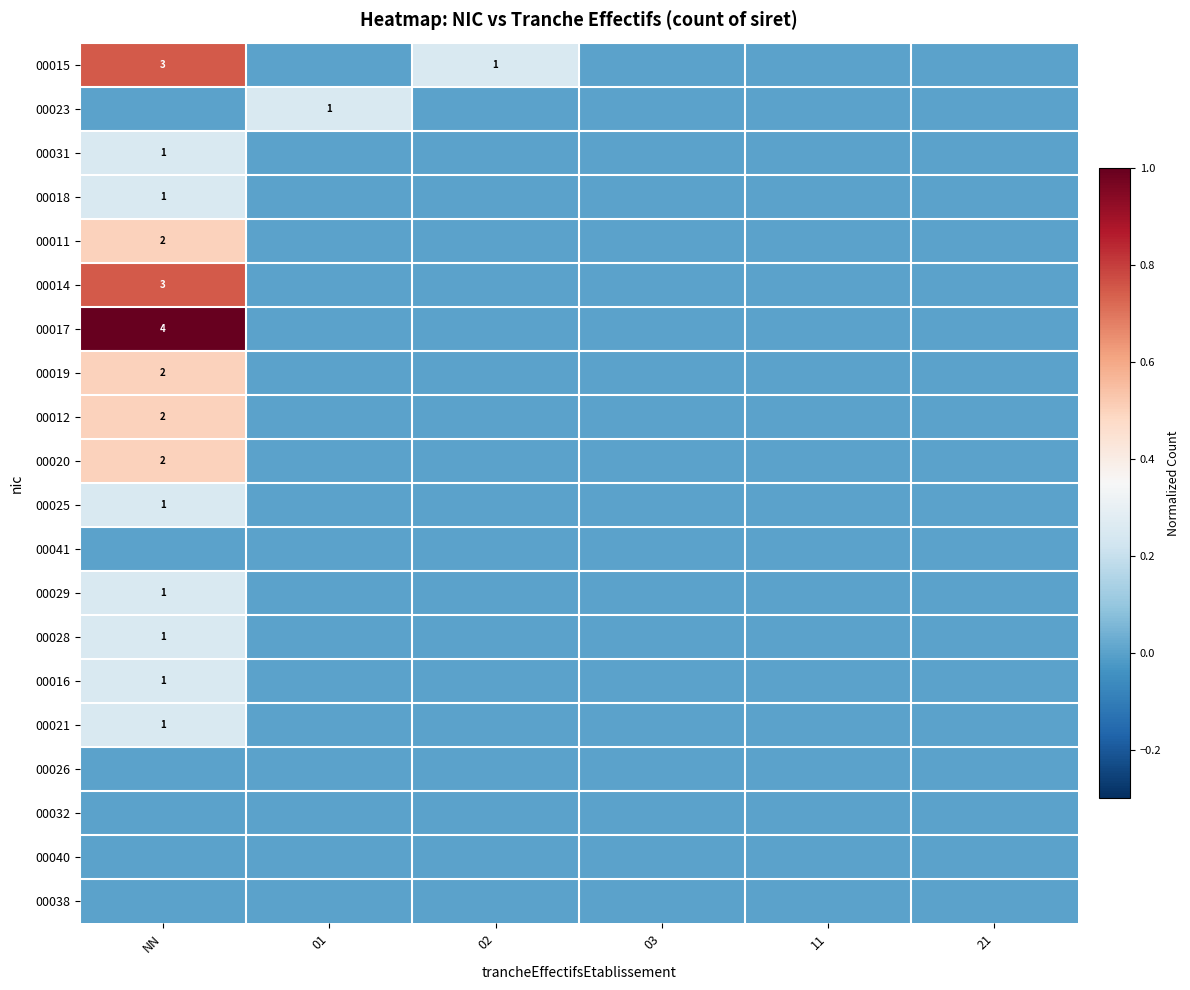

Is it true that 00029 equals -0.1 at 21?

False